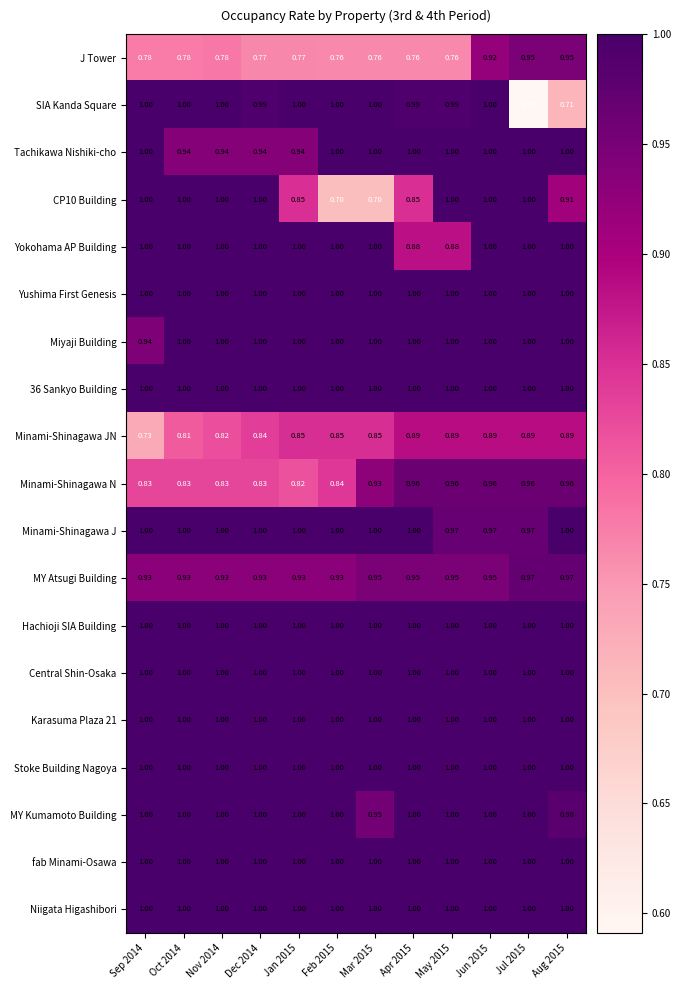

Between Oct 2014 and Dec 2014, which series saw the biggest shift?

Minami-Shinagawa JN